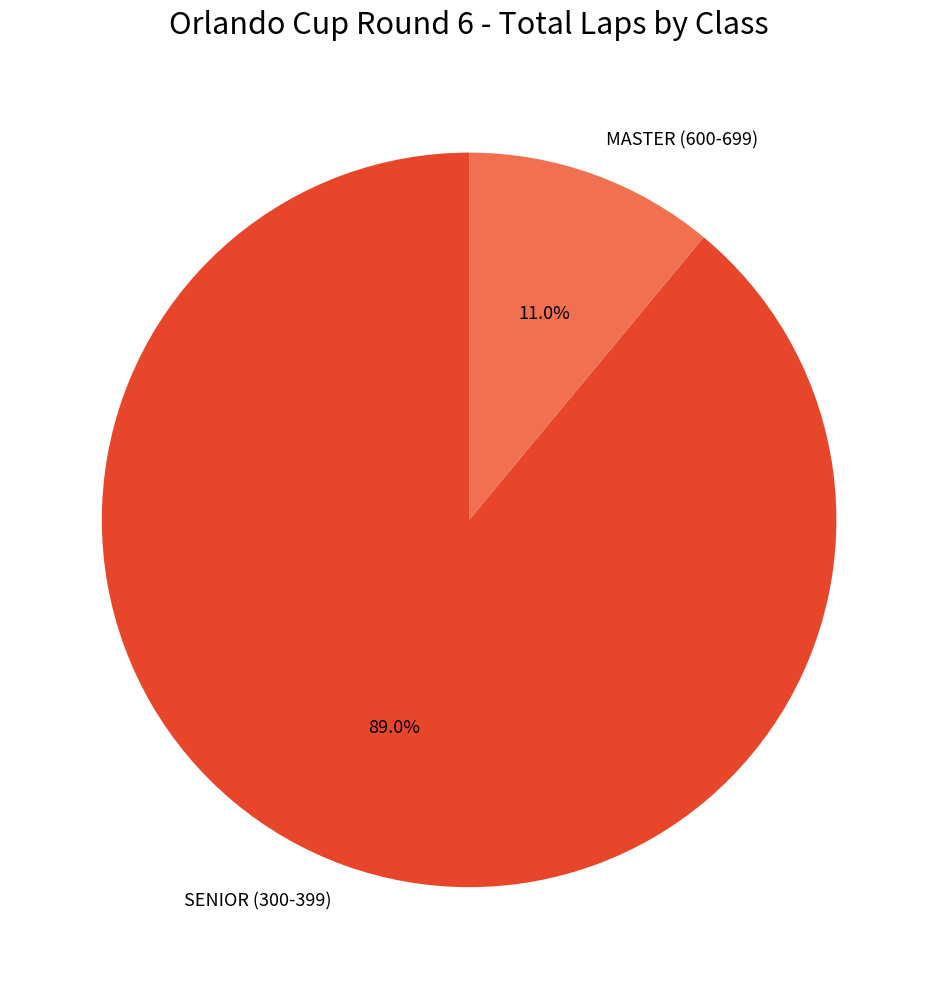

To the nearest percent, what percentage of the pie is SENIOR (300-399)?

89%